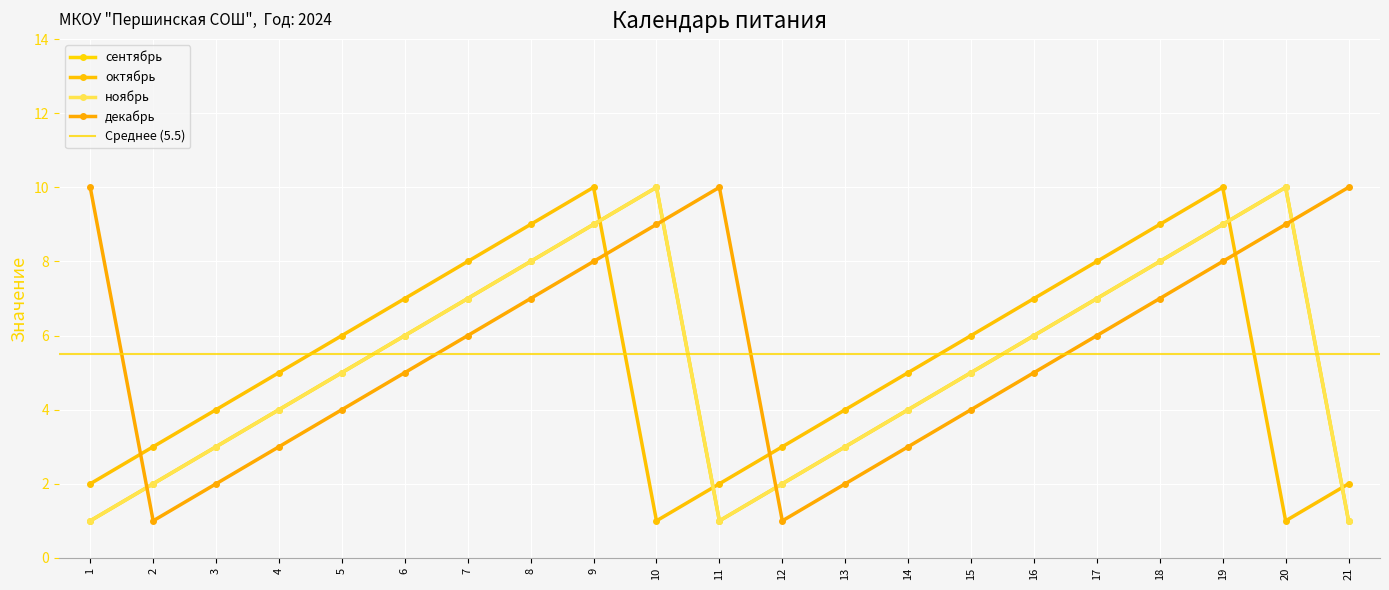

What is the sum of the ноябрь values at 11 and 20?

11